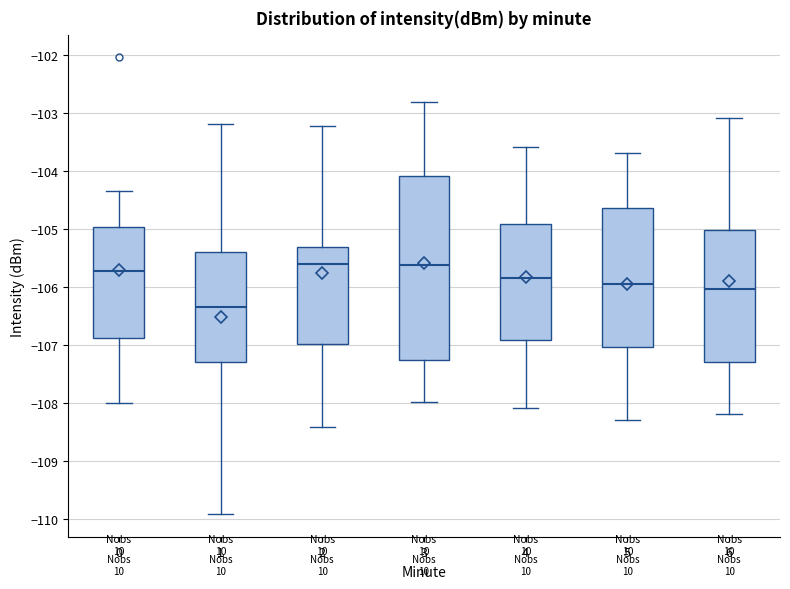

Where is the lower edge of the box at x = 4 on the y-axis? The values are not printed on the chart, so give them approximately, as read against the axis.

-106.9